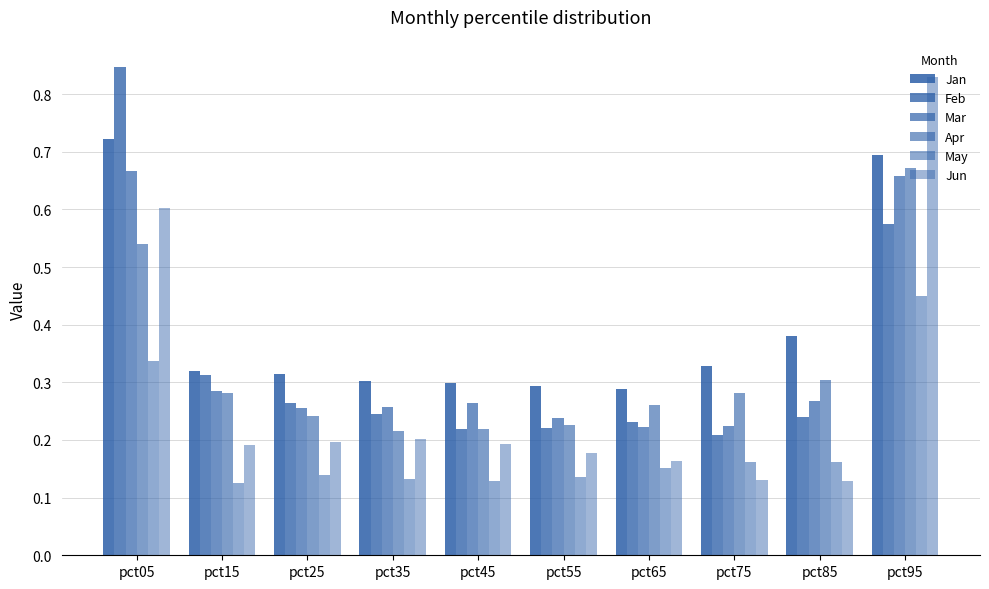

Count the Jun values in the range 0 to 1.

10